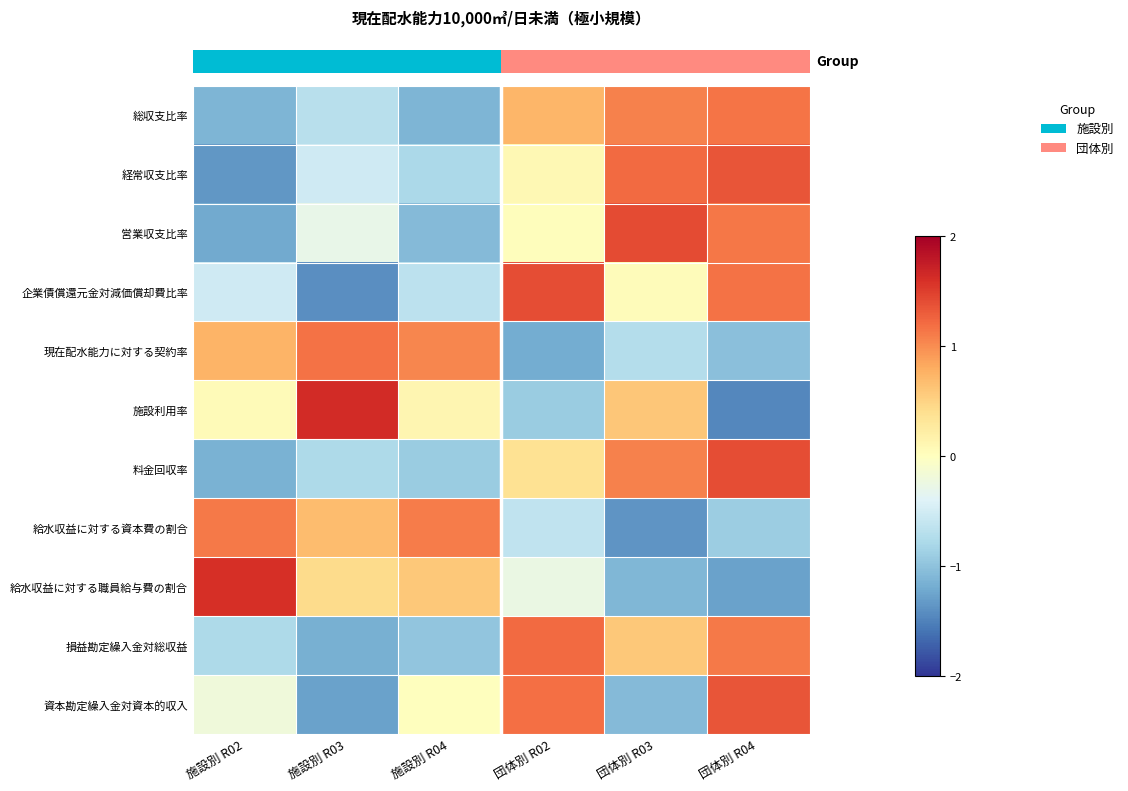

How many categories are shown in the chart?

6